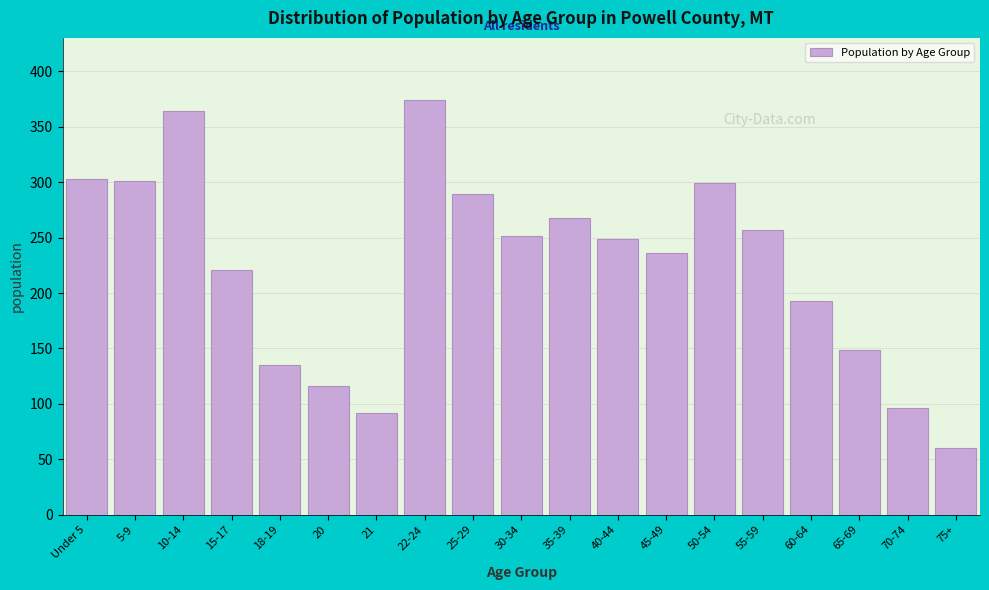

Reading right to left, extract all data points from this chart.

60	96	149	193	257	299	236	249	268	251	289	374	92	116	135	221	364	301	303